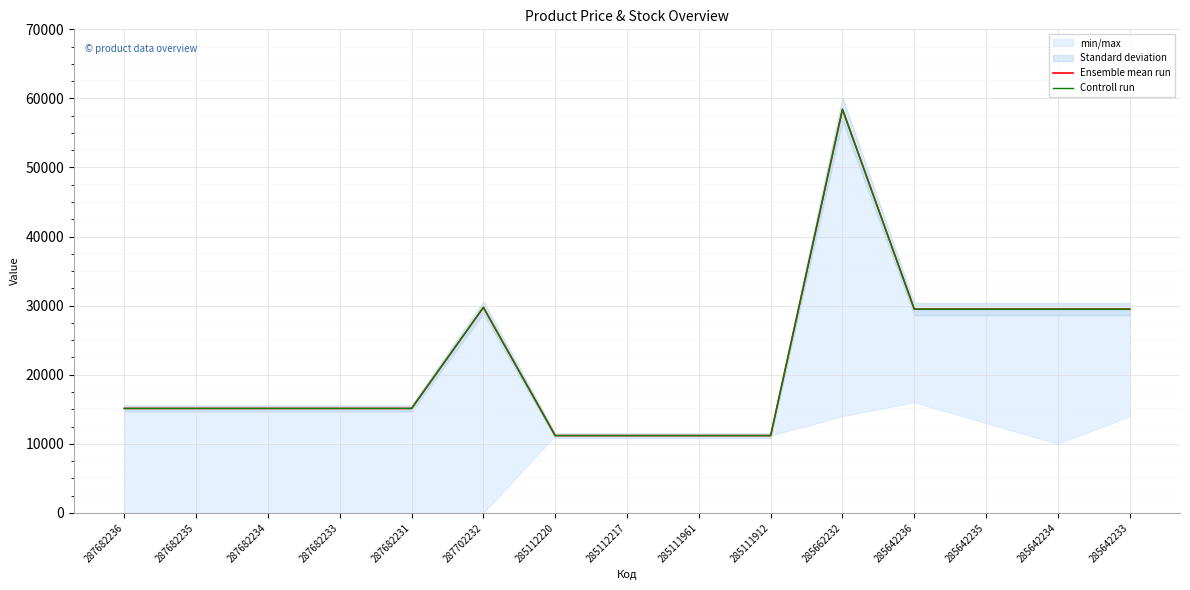

True or false: Ensemble mean run and Controll run intersect in this chart.

False